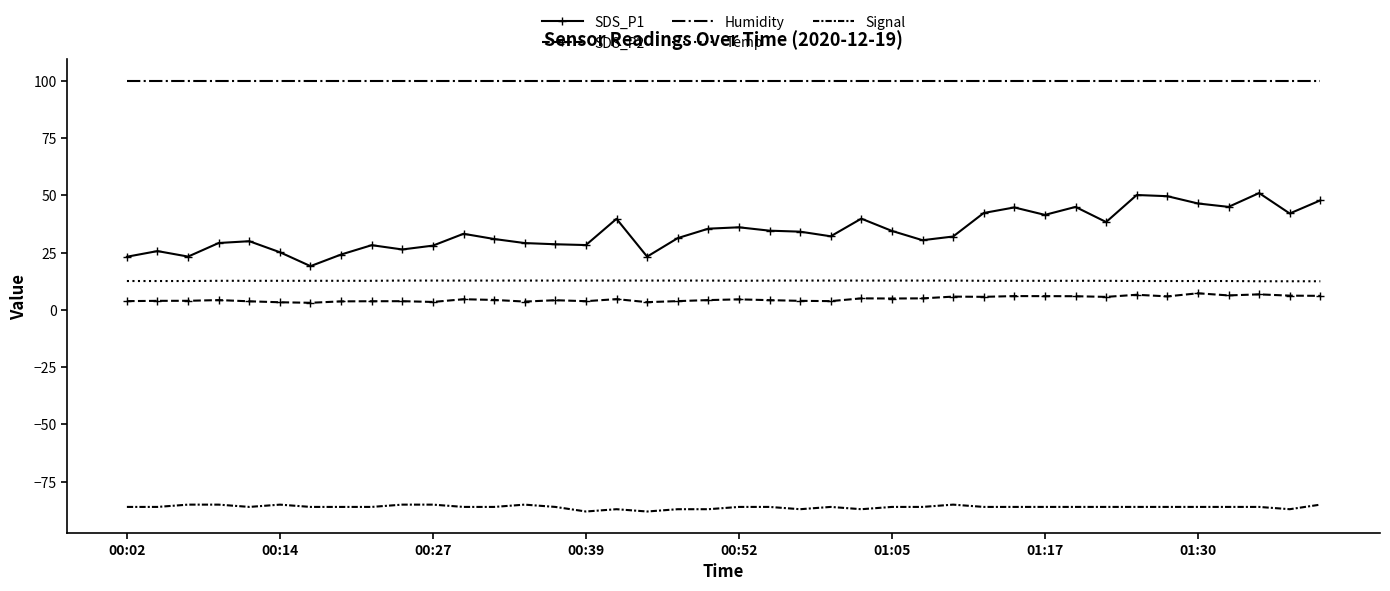

True or false: Signal and SDS_P1 cross at least once.

False